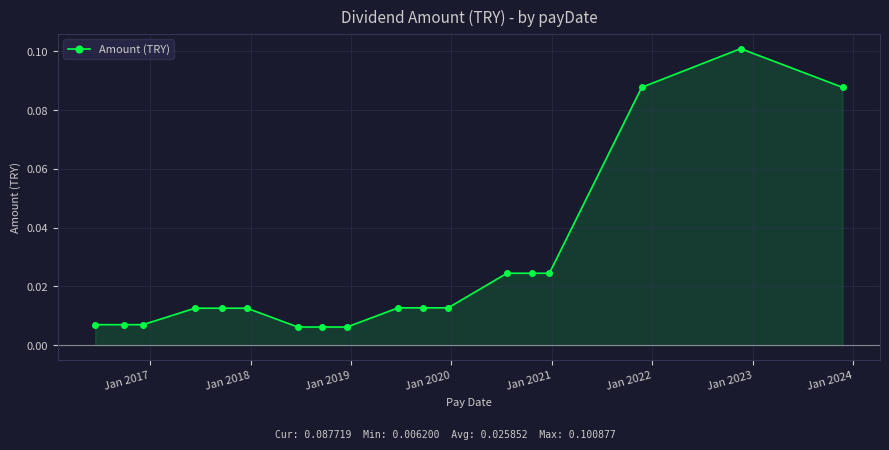

How many categories are shown in the chart?

18